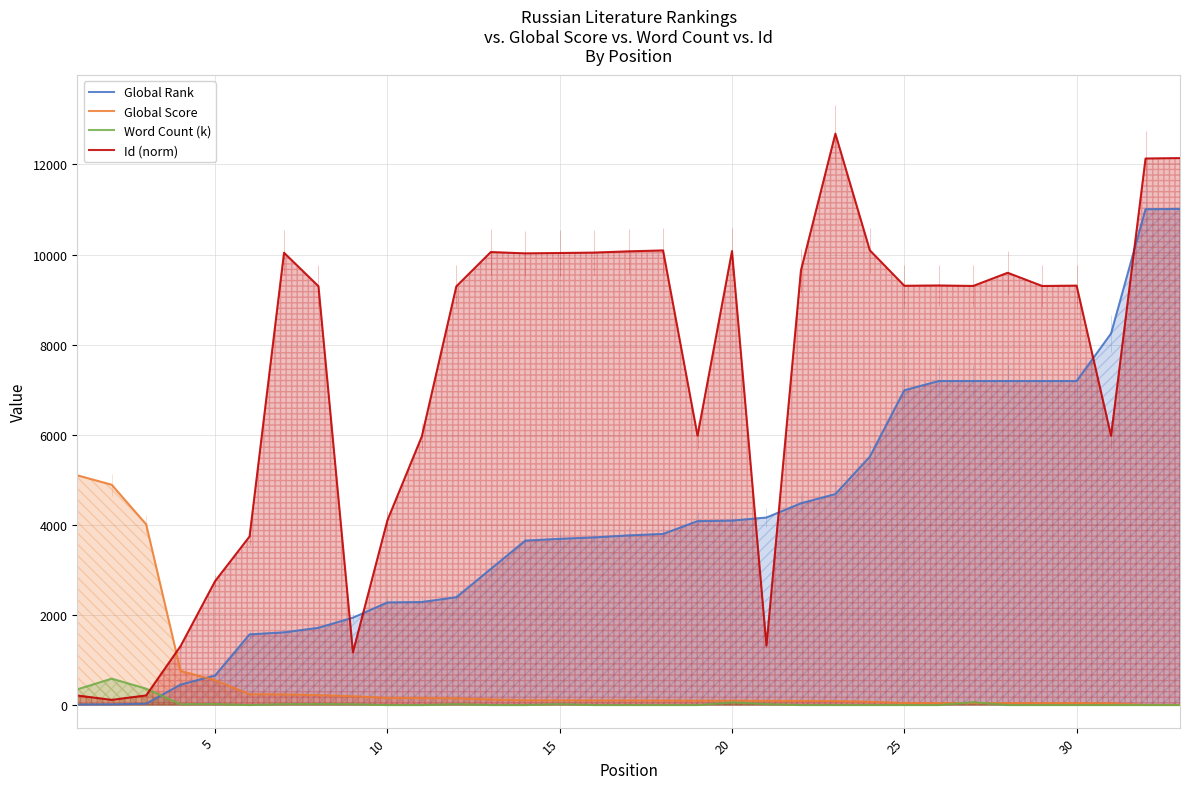

What is the difference between the maximum and minimum values in the Id (norm) series?

12568